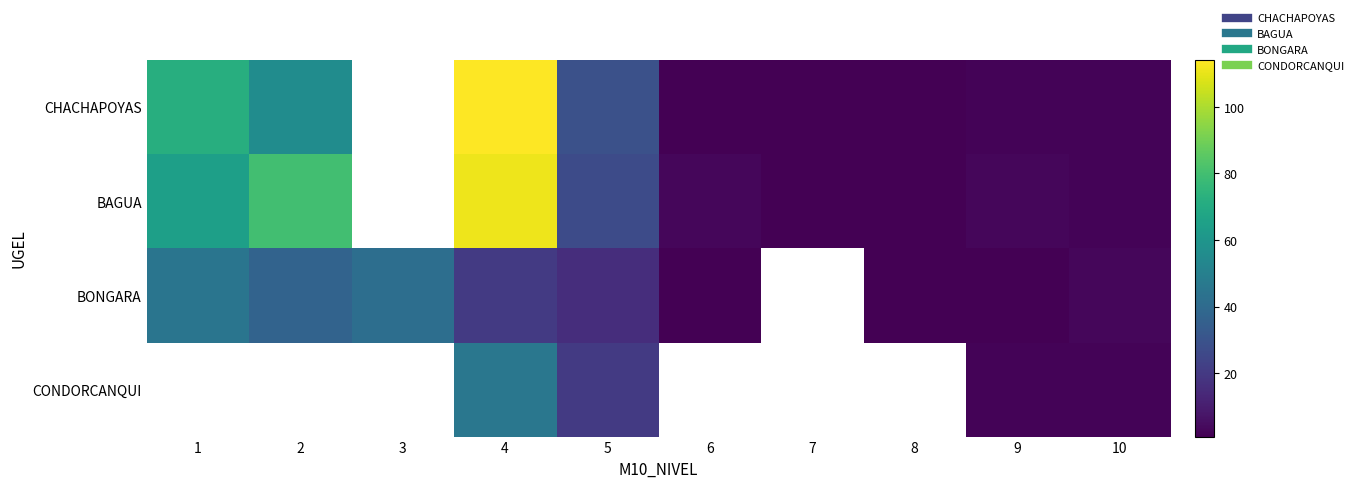

What is the spread (max minus min) of values at 9?

2.0